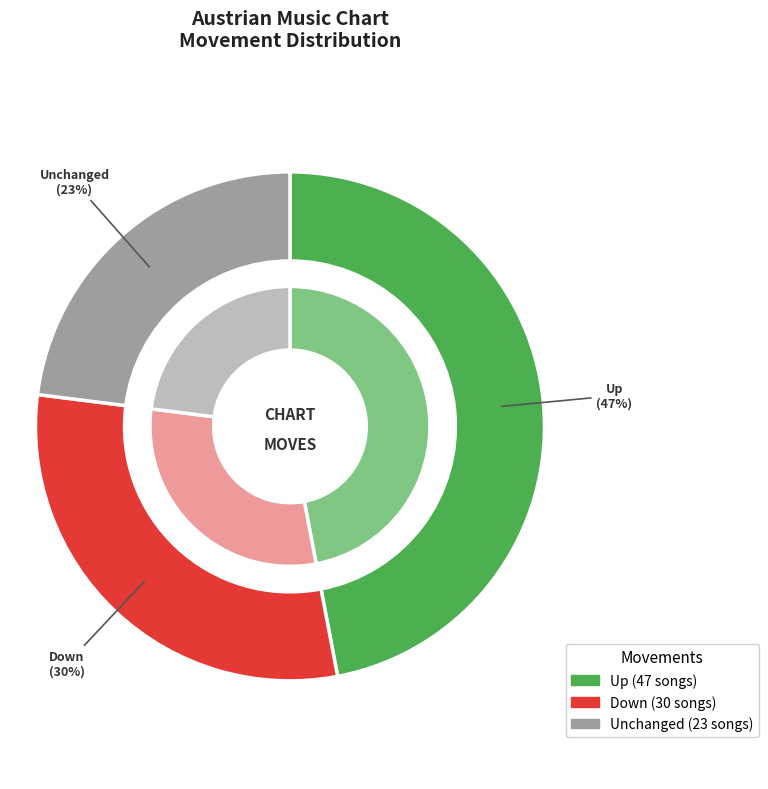

What is the change in value from up to -?

-24